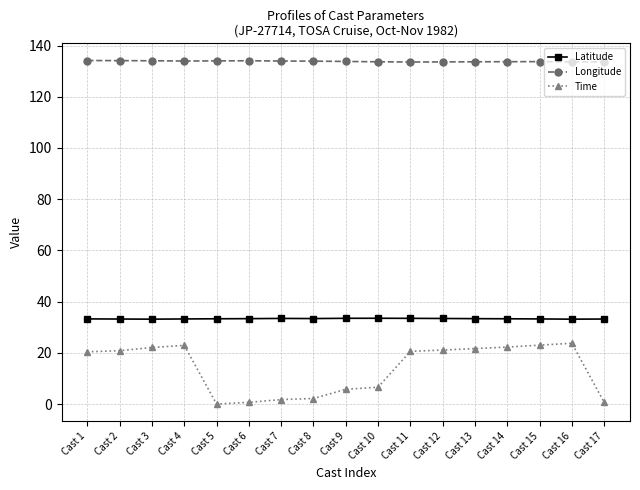

Is the value of Time at Cast 7 greater than the value of Latitude at Cast 9?

No